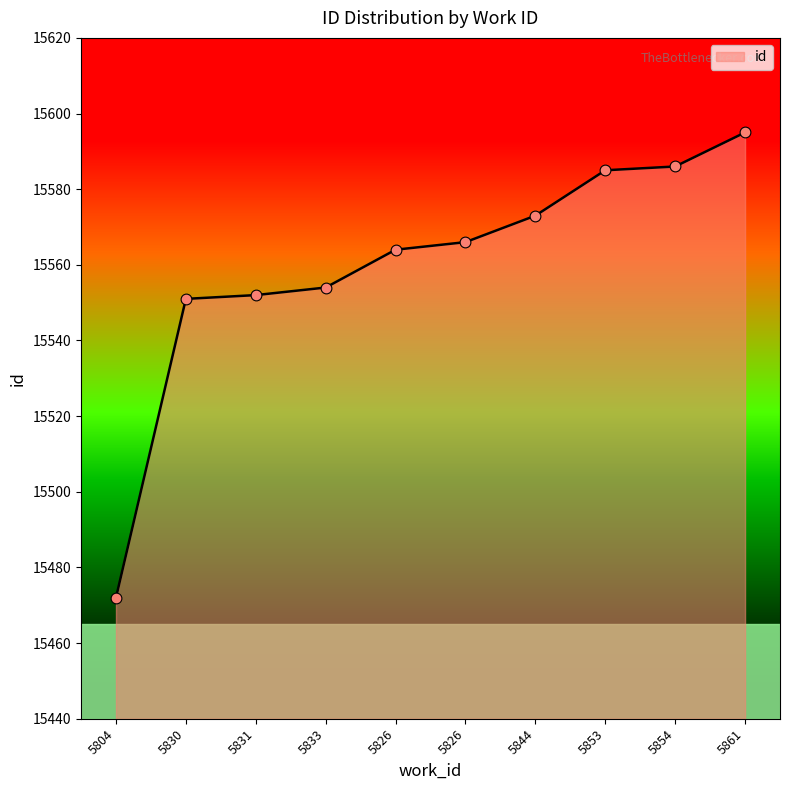

Between 5854 and 5826, which is larger?

5854